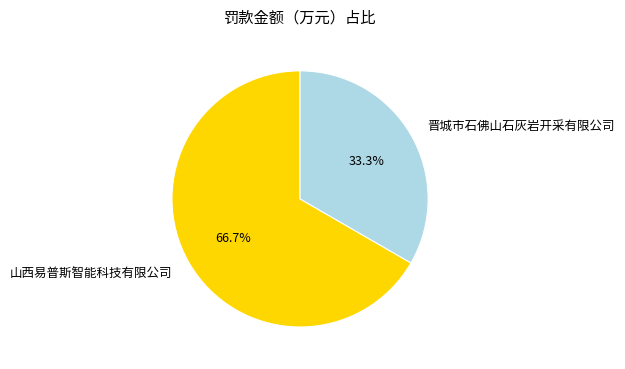

How many slices are in this pie chart?

2